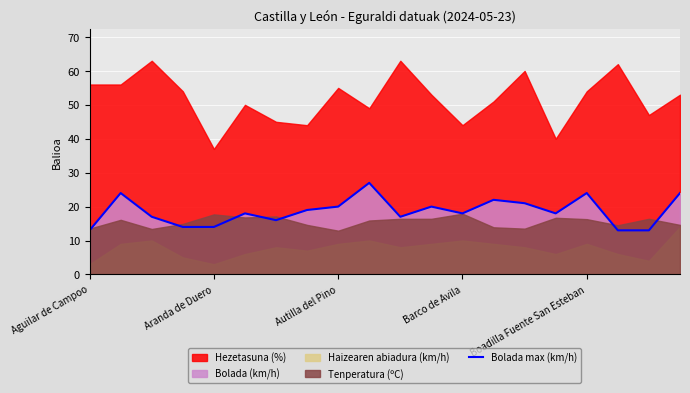

What is the maximum value for Bolada max (km/h)?

27